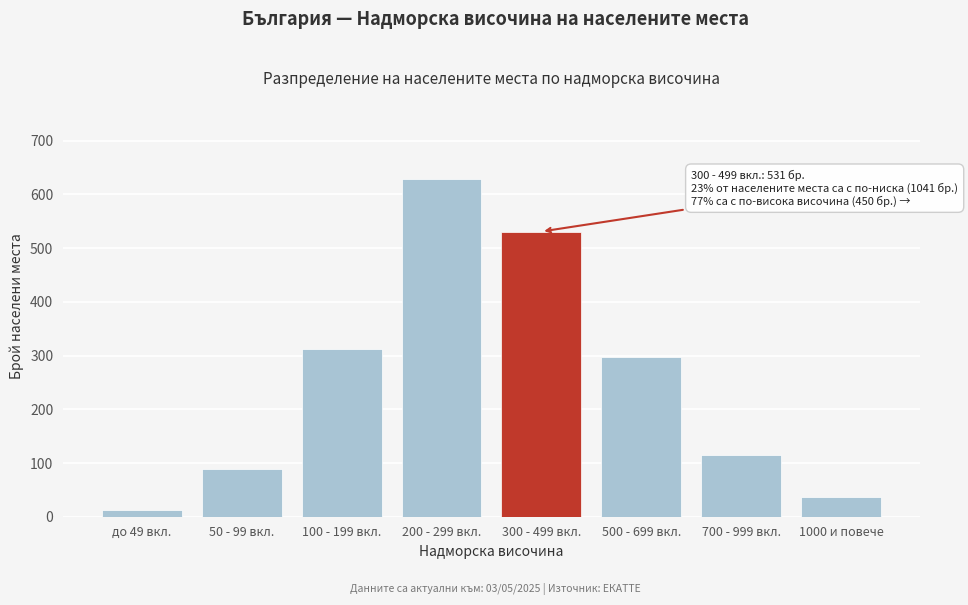

Reading right to left, list all the values displayed in this chart.

37	115	298	531	628	312	89	12